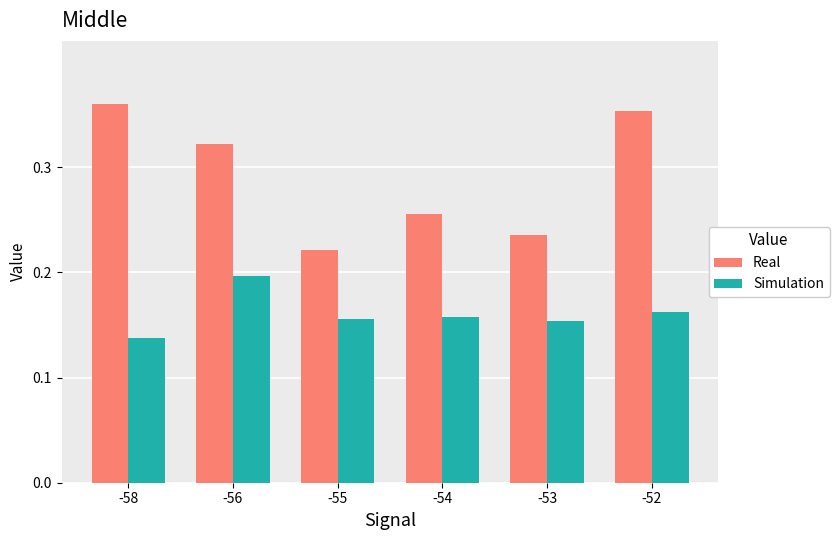

The value of Simulation at -54 is 0.2. True or false?

True